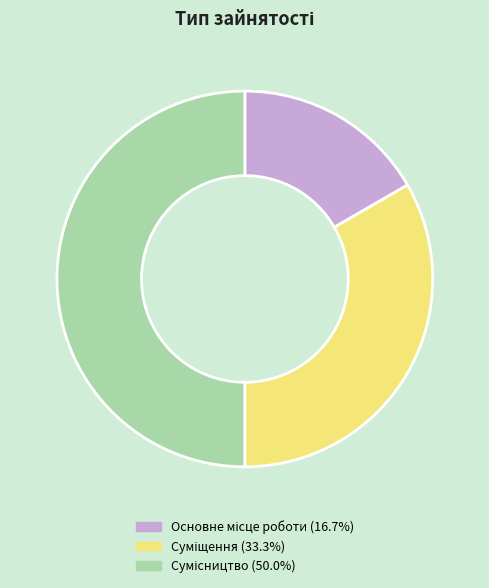

Does Сумісництво account for over 50% of the chart?

No